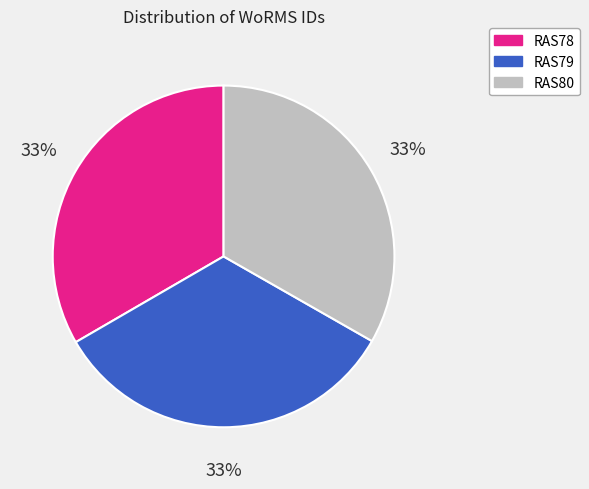

Is there any slice that represents more than half of the pie?

No